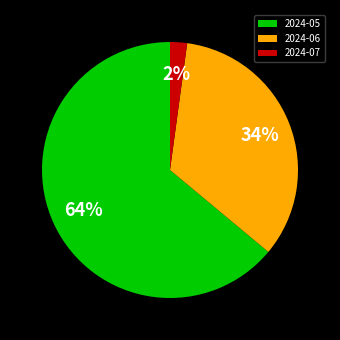

To the nearest percent, what is the combined percentage of 2024-06 and 2024-05?

98%